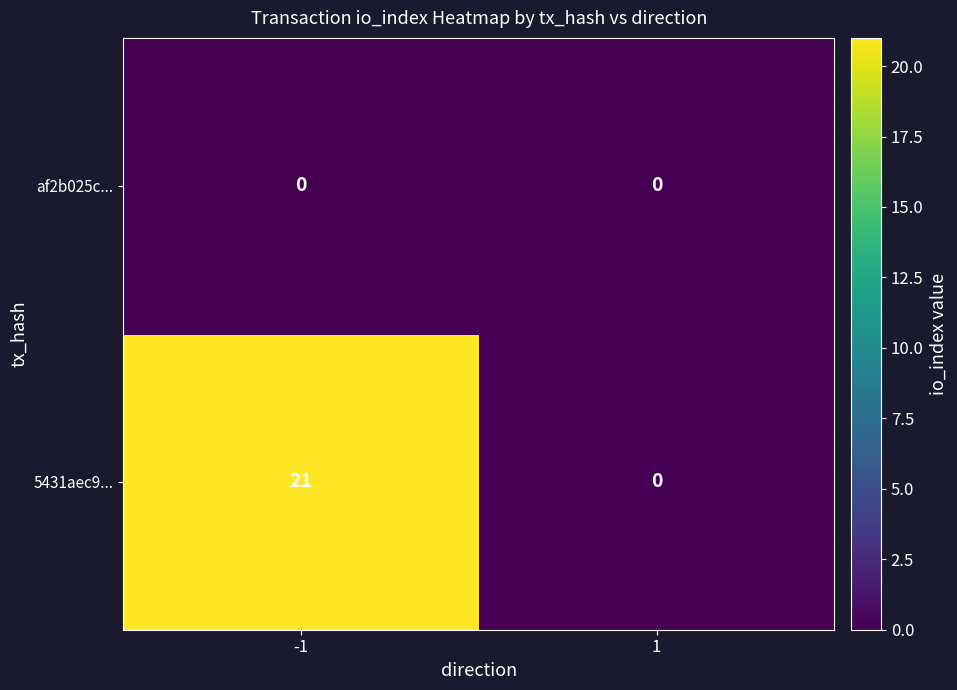

Reading left to right, transcribe all the data shown in this chart.

af2b025c...: -1=0	1=0
5431aec9...: -1=21	1=0